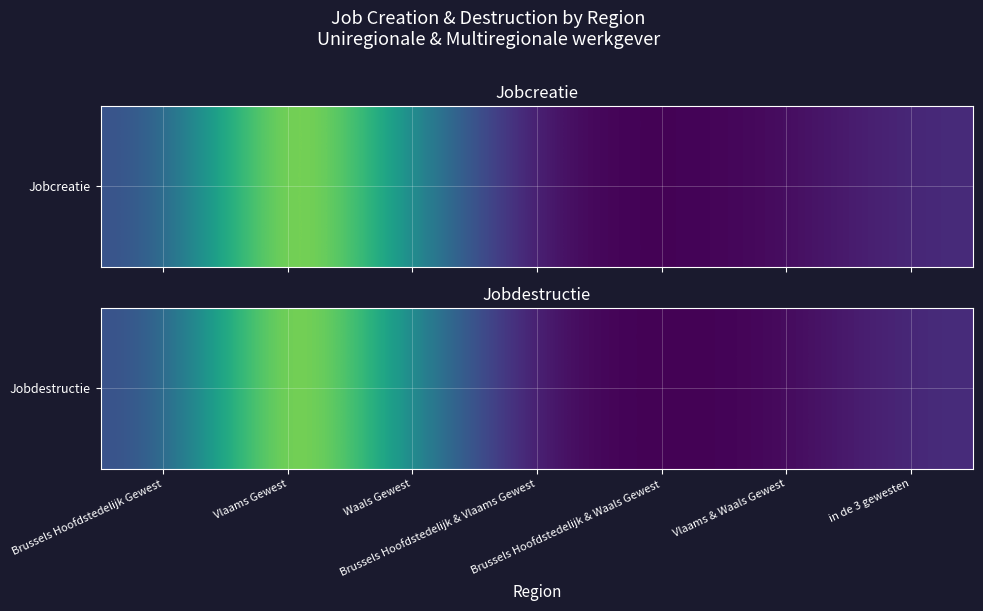

What is the difference between the maximum and minimum values?

84781